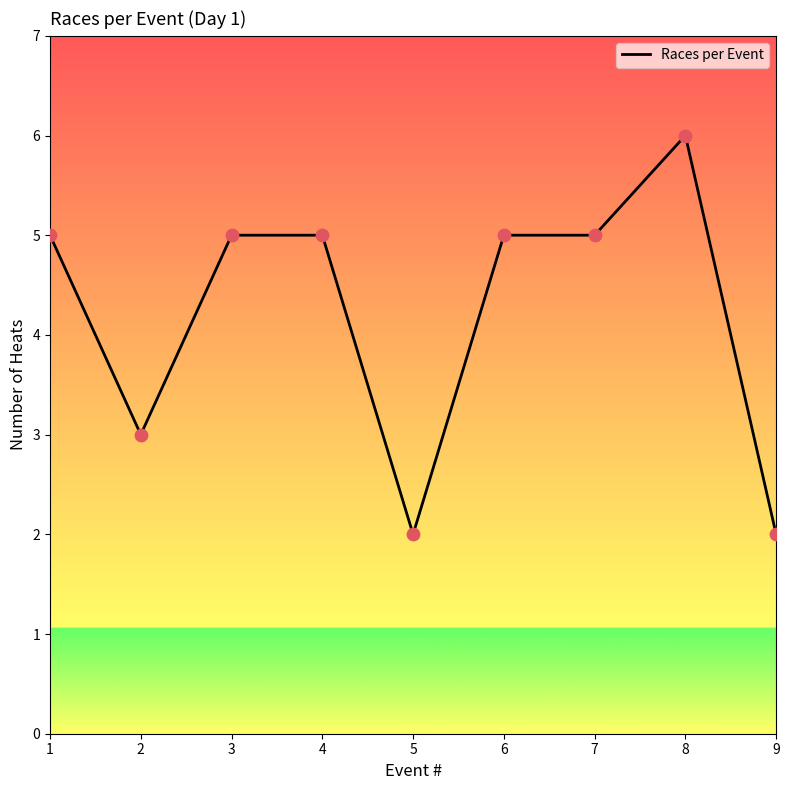

Which has a higher value, 7 or 8?

8